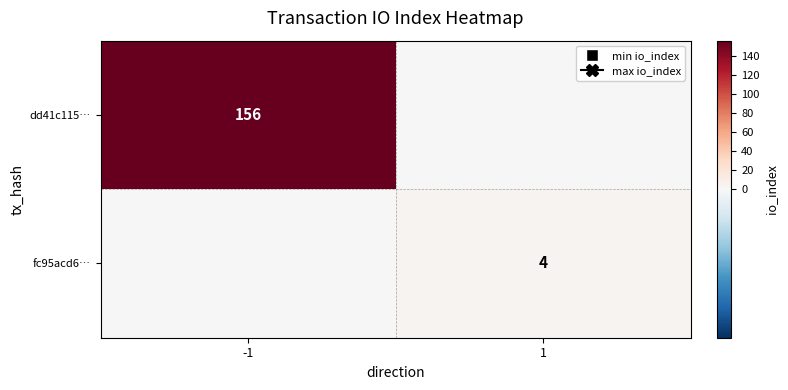

At which category is the sum across all series the highest?

-1